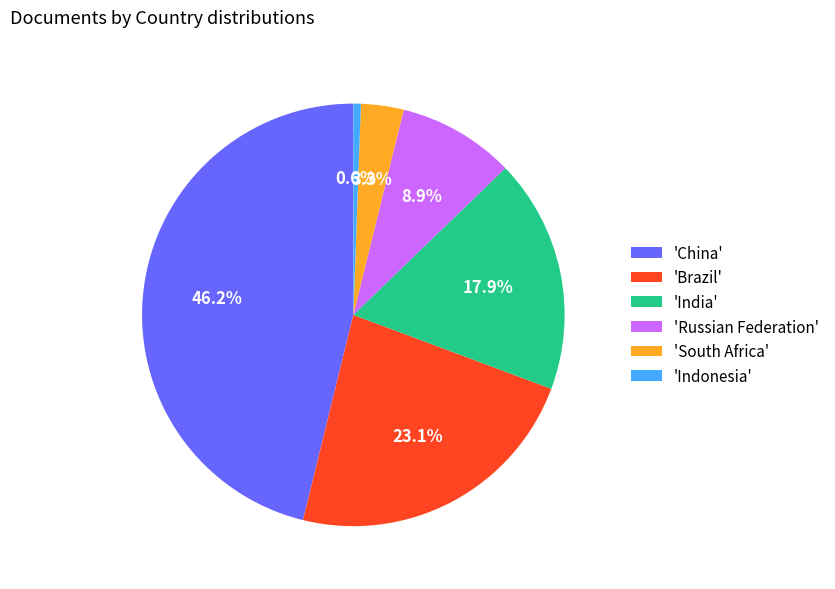

Does any single category account for the majority?

No